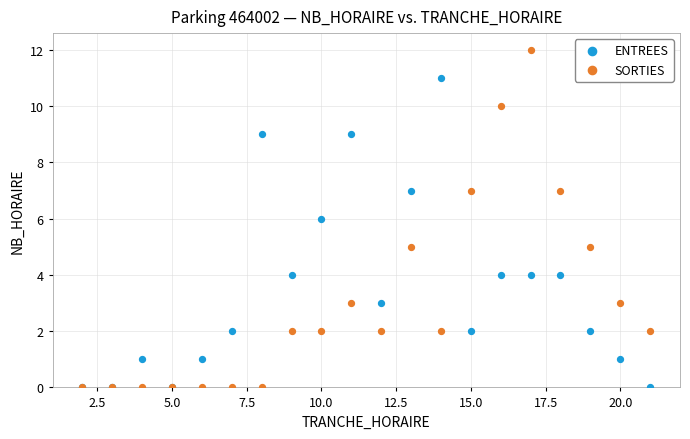

What are all the series names shown in the legend?

ENTREES, SORTIES